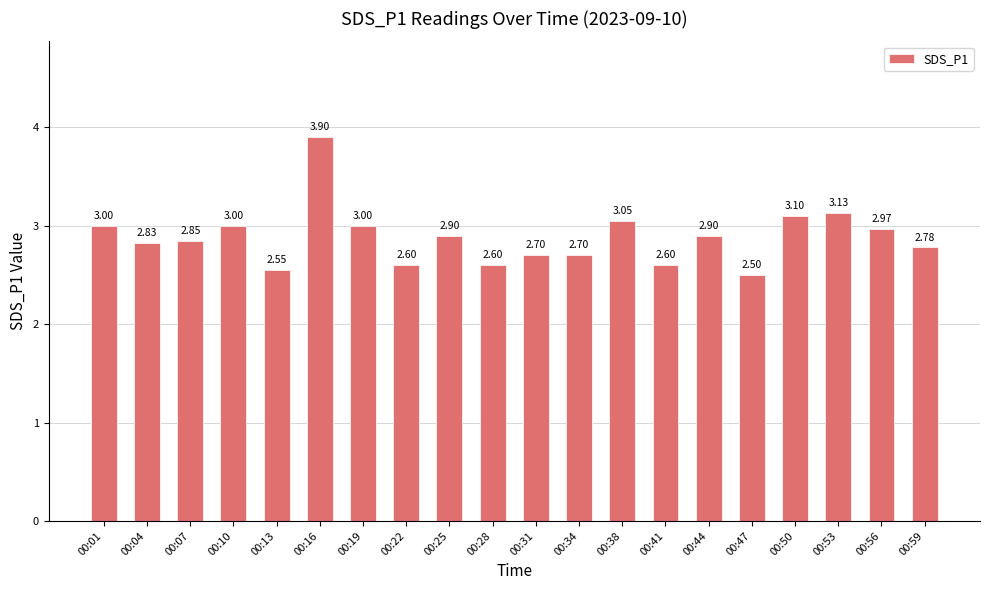

True or false: the data shows 4.8 at 00:10.

False